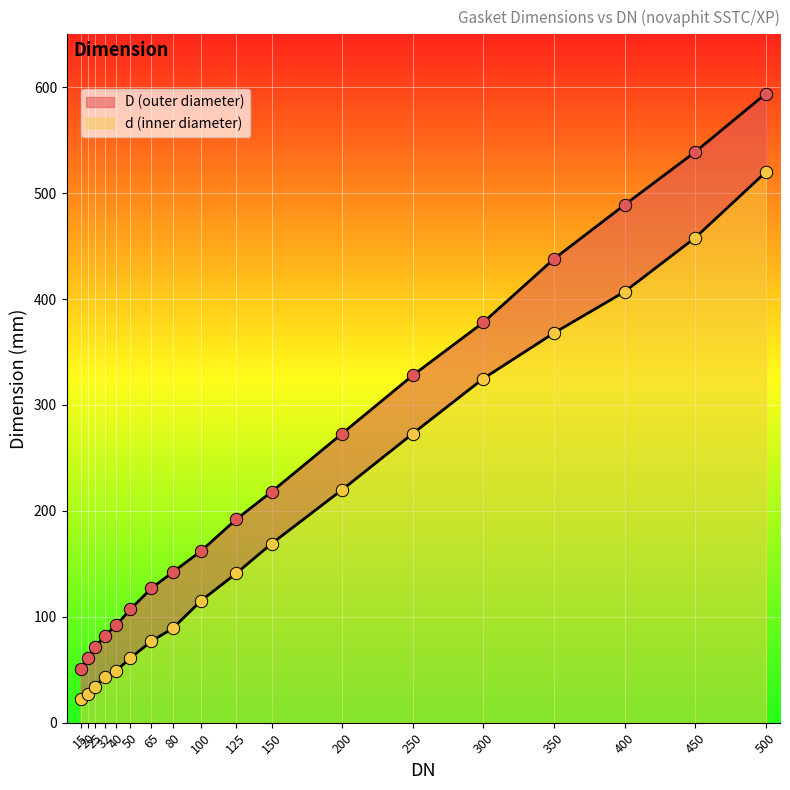

At how many categories does at least one series exceed 278?

6